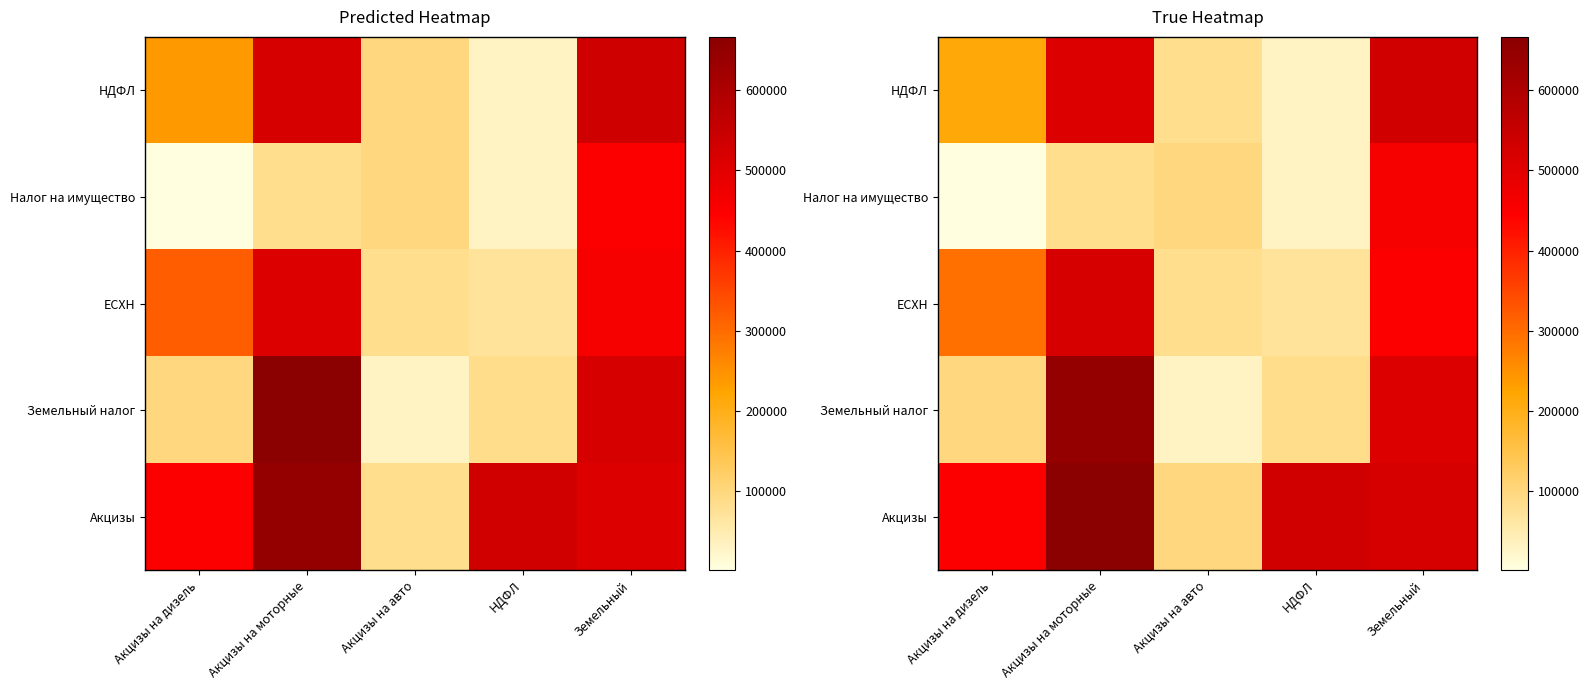

Which category has the lowest value in the Акцизы series?

Акцизы на авто